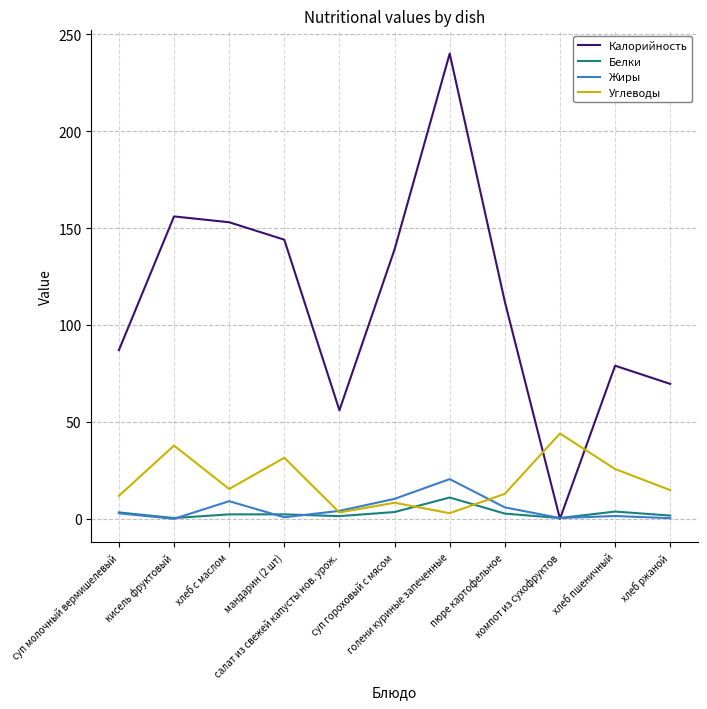

At how many categories does at least one series exceed 67?

9